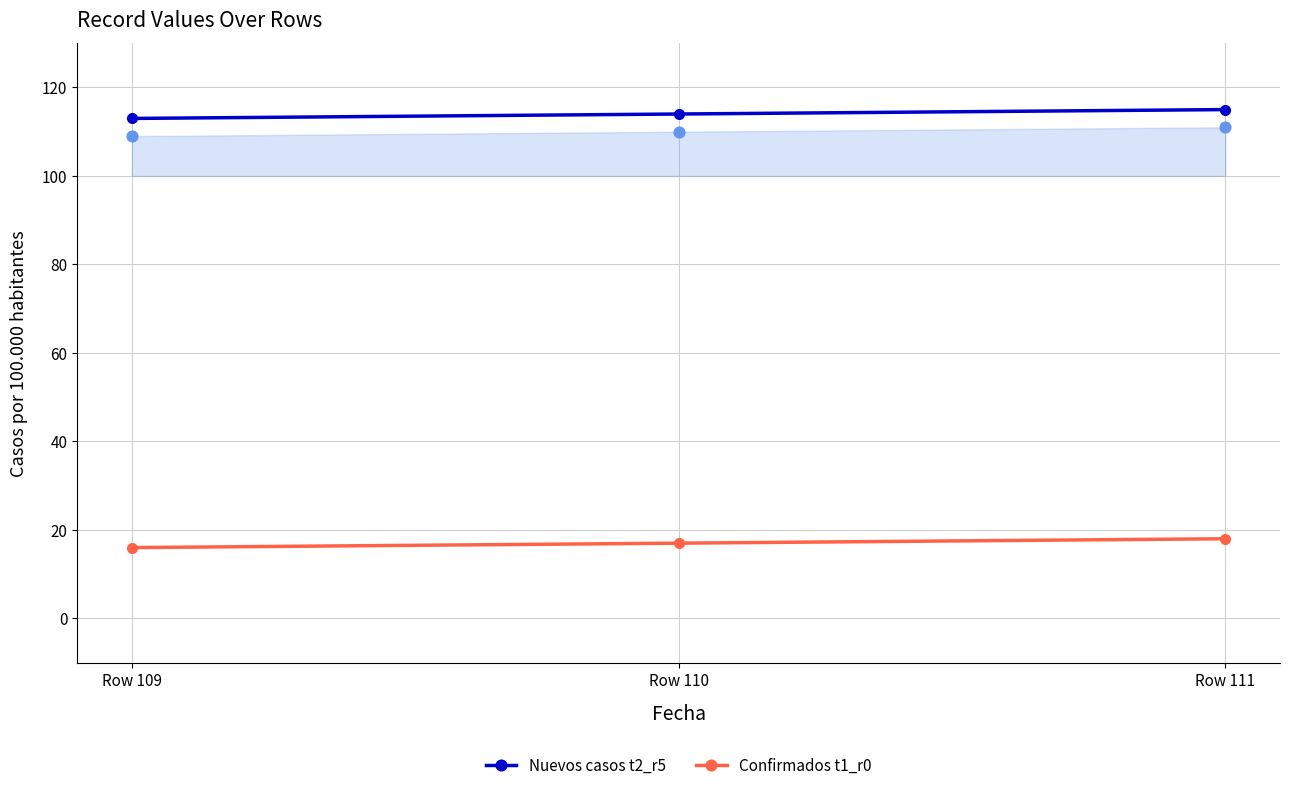

What are all the series names shown in the legend?

Nuevos casos t2_r5, Confirmados t1_r0